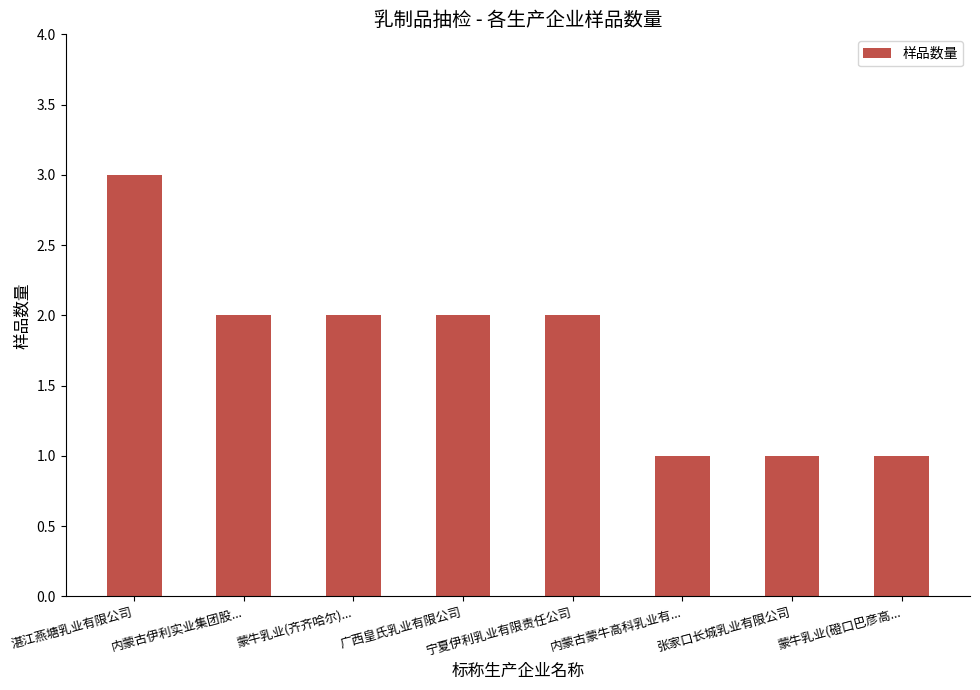

At which label does the data first exceed 2?

湛江燕塘乳业有限公司